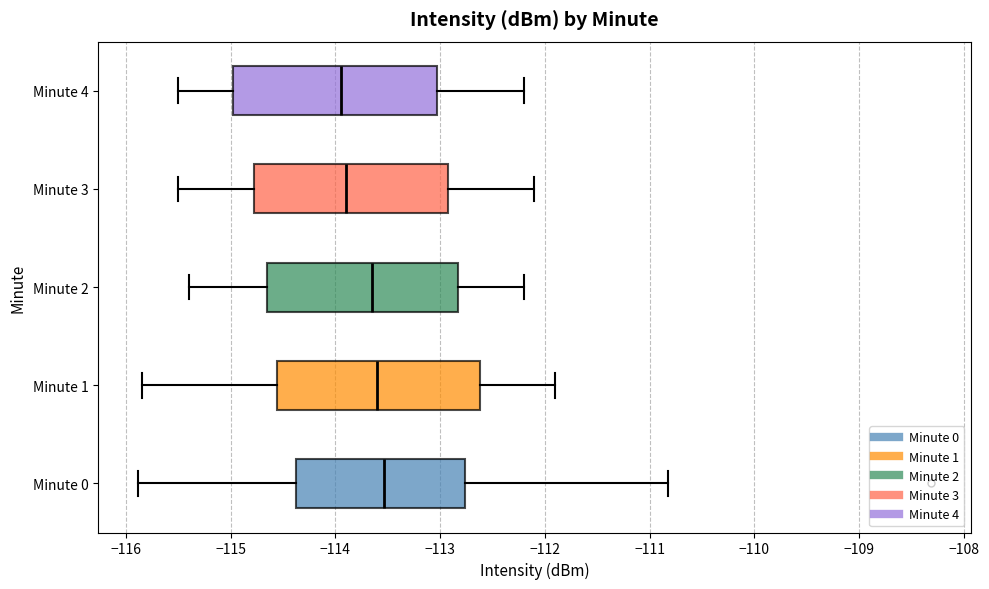

Reading bottom to top, read every box against the x-axis: the position of its median line, the range the box covers, and the ends of its whiskers. The values are not printed on the chart, so give them approximately, as read against the axis.

Minute 0: median -113.5, box -114.4 to -112.8, whiskers -115.9 to -110.8
Minute 1: median -113.6, box -114.6 to -112.6, whiskers -115.8 to -111.9
Minute 2: median -113.6, box -114.6 to -112.8, whiskers -115.4 to -112.2
Minute 3: median -113.9, box -114.8 to -112.9, whiskers -115.5 to -112.1
Minute 4: median -113.9, box -115.0 to -113.0, whiskers -115.5 to -112.2